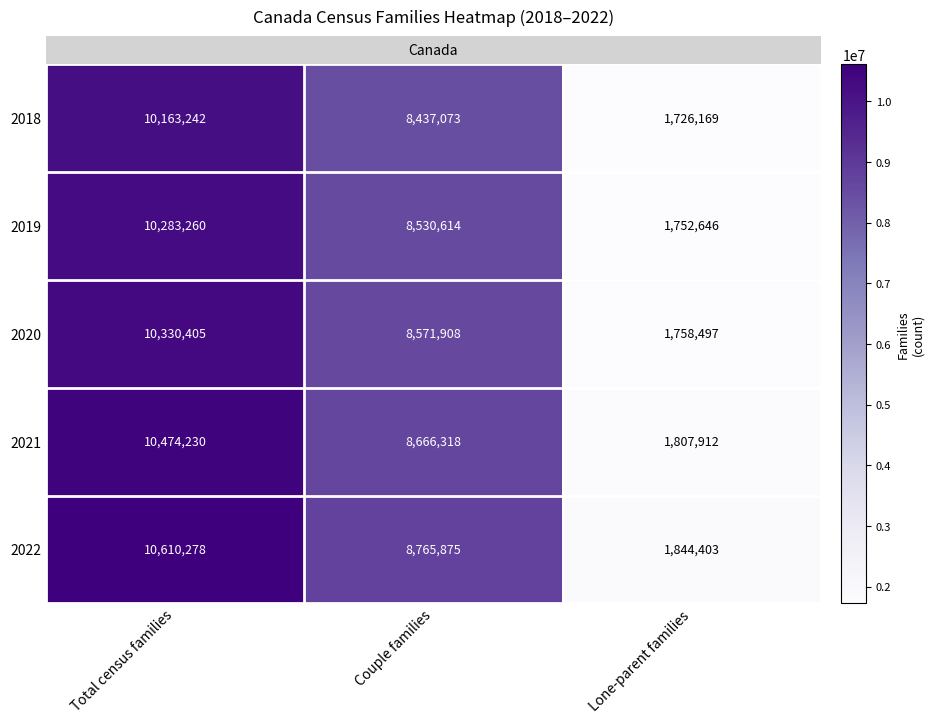

Reading left to right, list all the values displayed in this chart.

2018: Total census families=10163242	Couple families=8437073	Lone-parent families=1726169
2019: Total census families=10283260	Couple families=8530614	Lone-parent families=1752646
2020: Total census families=10330405	Couple families=8571908	Lone-parent families=1758497
2021: Total census families=10474230	Couple families=8666318	Lone-parent families=1807912
2022: Total census families=10610278	Couple families=8765875	Lone-parent families=1844403